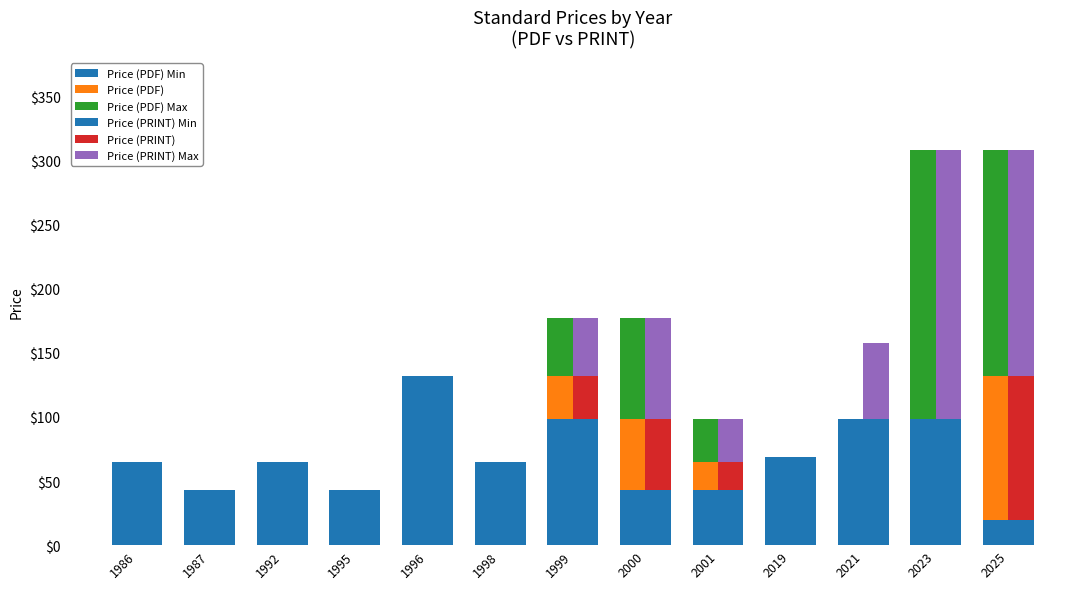

Between 1986 and 1996, which series saw the biggest shift?

Price (PDF) Min